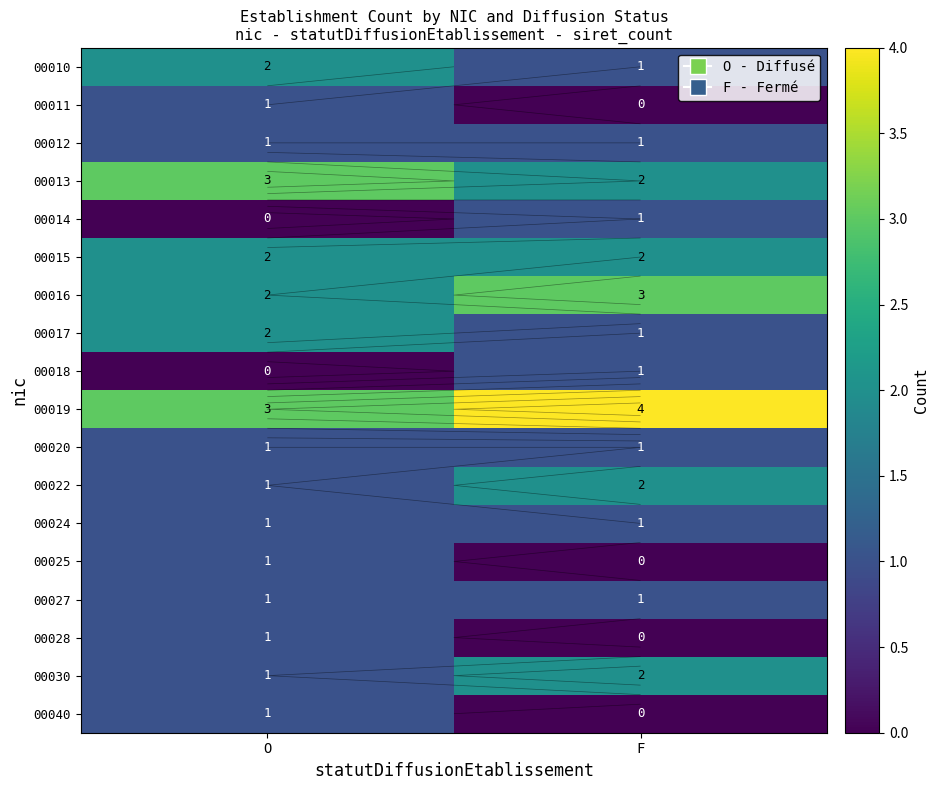

Which category has the lowest value in the 00017 series?

F